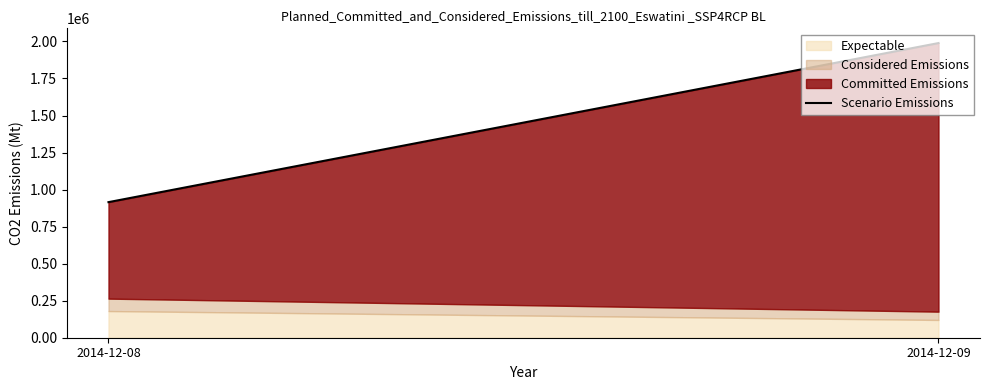

The chart shows a value of 1989058 at 2014-12-09. True or false?

True